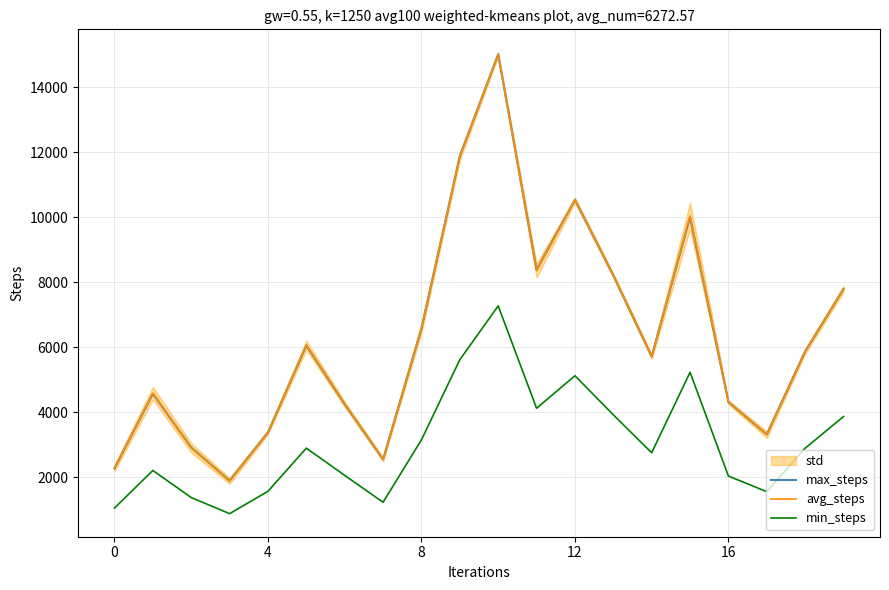

Between 15 and 14, which is larger?

15